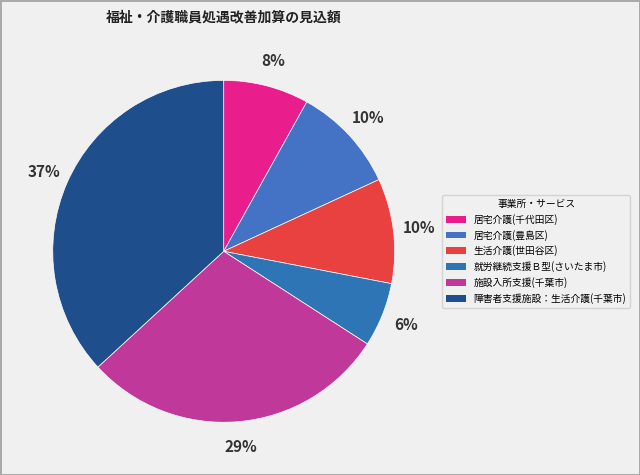

How many segments does this pie chart have?

6